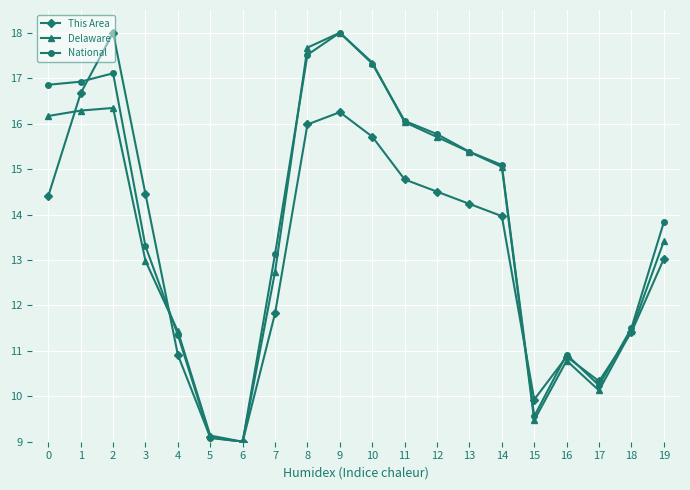

Reading left to right, extract all data points from this chart.

This Area: 0=14.4	1=16.7	2=18.0	3=14.4	4=10.9	5=9.1	6=9.0	7=11.8	8=16.0	9=16.3	10=15.7	11=14.8	12=14.5	13=14.2	14=14.0	15=9.9	16=10.9	17=10.3	18=11.4	19=13.0
Delaware: 0=16.2	1=16.3	2=16.3	3=13.0	4=11.4	5=9.1	6=9.0	7=12.7	8=17.7	9=18.0	10=17.3	11=16.0	12=15.7	13=15.4	14=15.0	15=9.5	16=10.8	17=10.1	18=11.4	19=13.4
National: 0=16.9	1=16.9	2=17.1	3=13.3	4=11.4	5=9.1	6=9.0	7=13.1	8=17.5	9=18.0	10=17.3	11=16.1	12=15.8	13=15.4	14=15.1	15=9.6	16=10.9	17=10.2	18=11.5	19=13.8